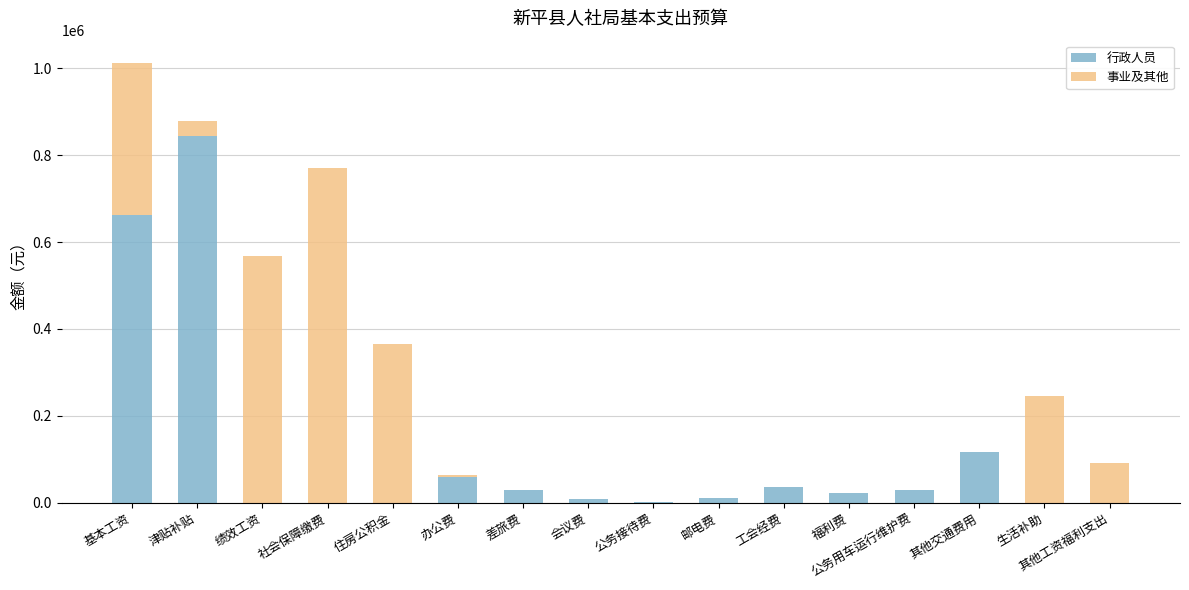

Count the number of categories in the chart.

16